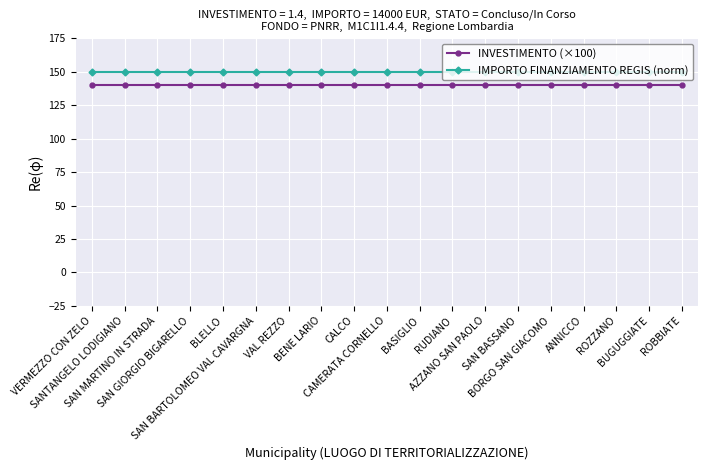

The value of INVESTIMENTO (×100) at VERMEZZO CON ZELO is 233. True or false?

False